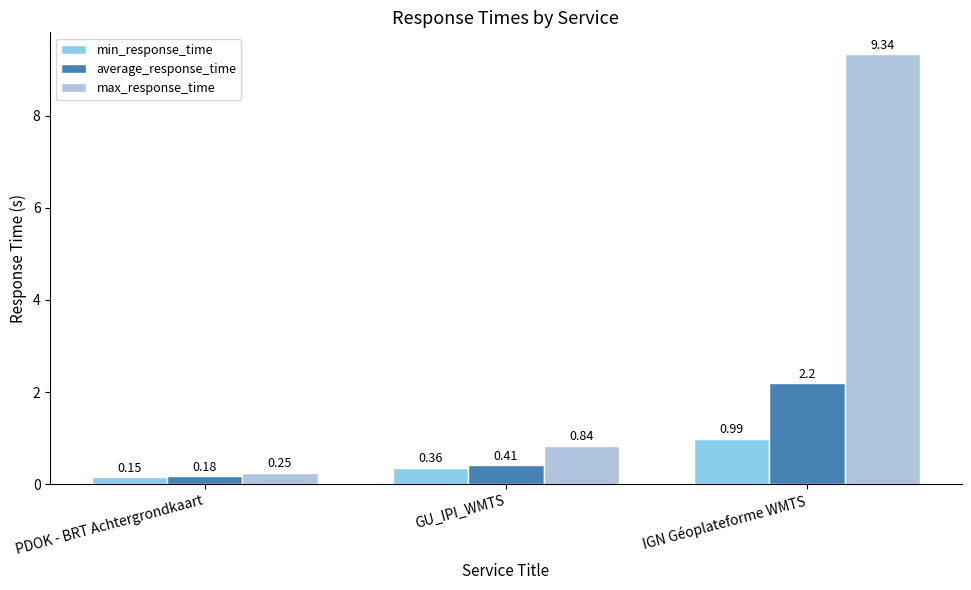

What is the difference between the average_response_time values at IGN Géoplateforme WMTS and GU_IPI_WMTS?

1.8